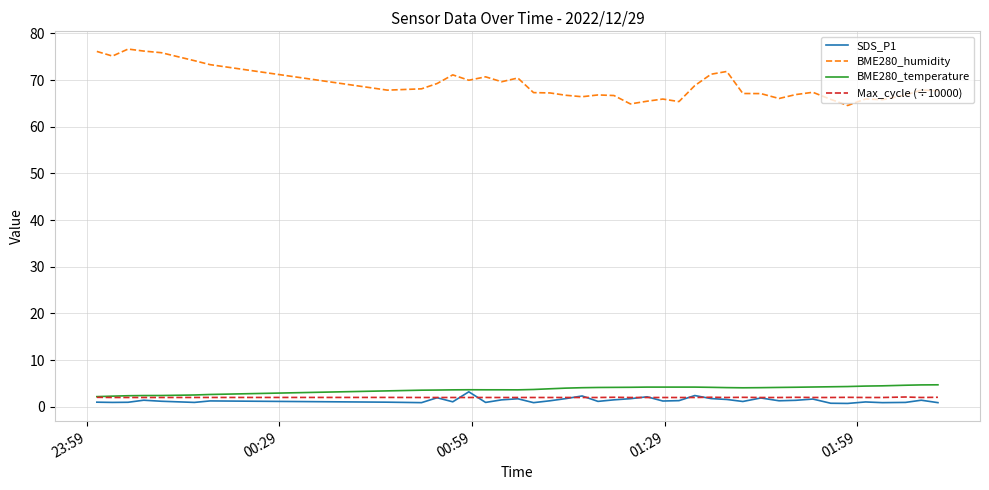

In BME280_humidity, how many points are lower than both neighbors (excluding endpoints)?

10